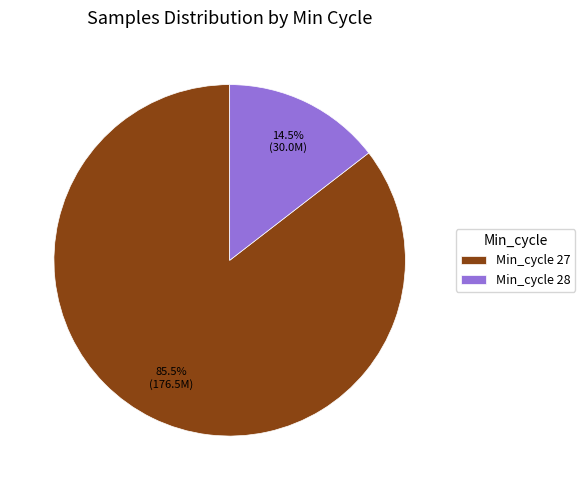

Combined, do Min_cycle 28 and Min_cycle 27 account for over 50%?

Yes